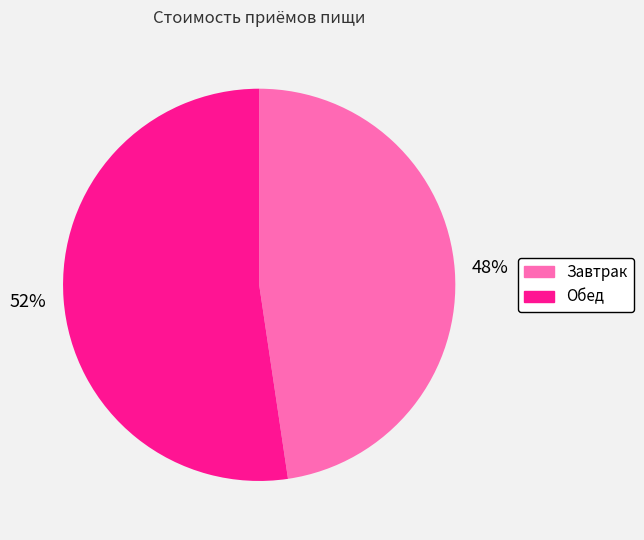

Which slice is the smallest?

Завтрак